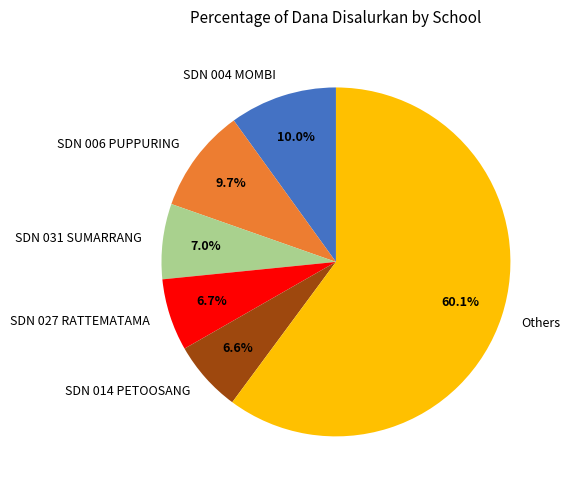

Does any single category account for the majority?

Yes